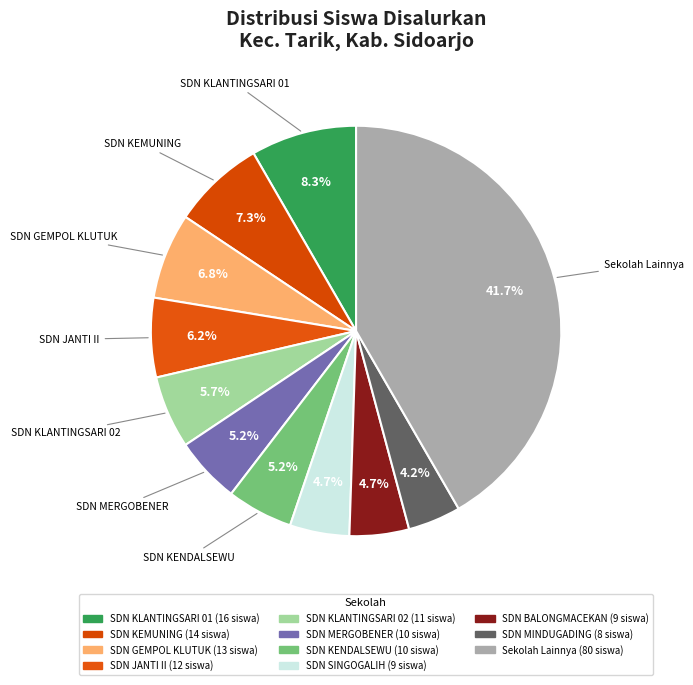

Count the number of slices in the pie.

11